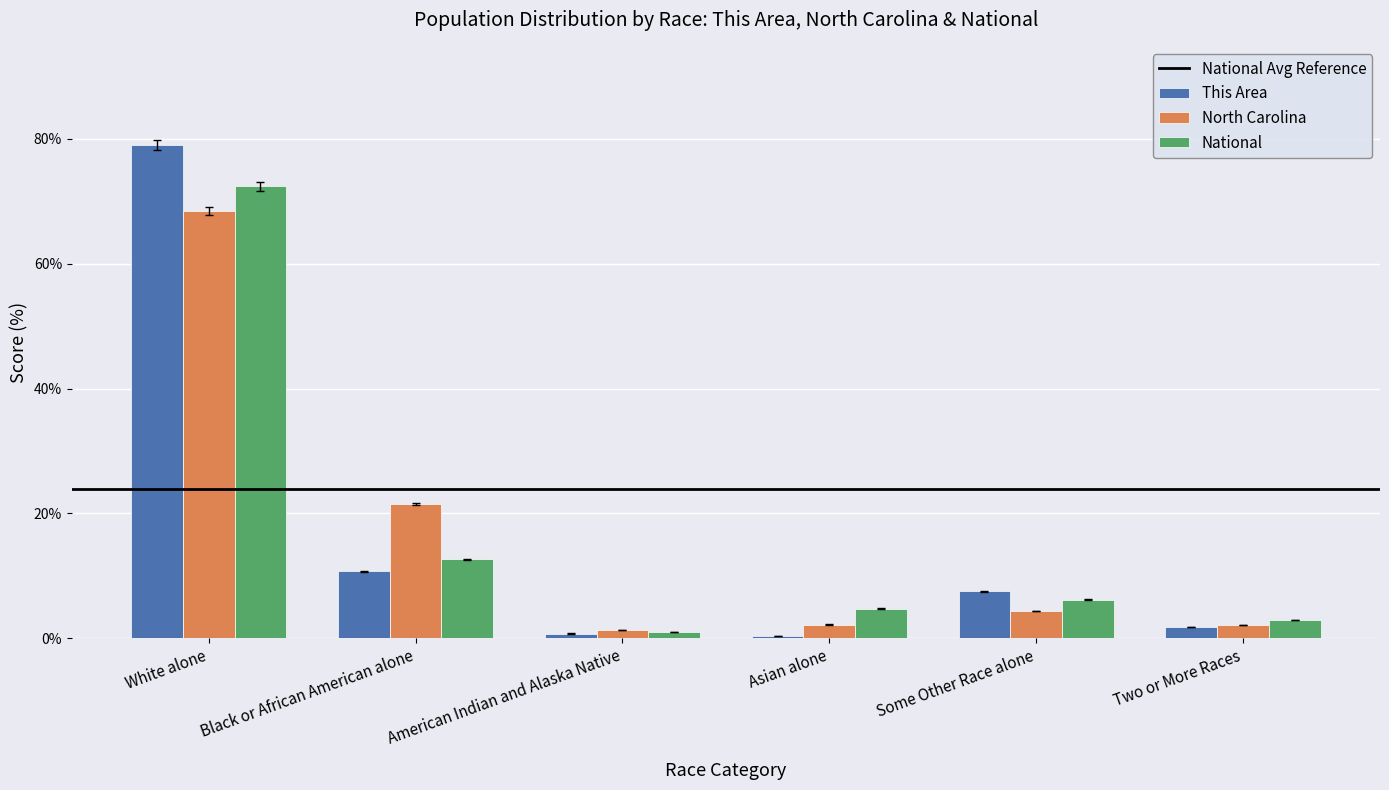

At which category is the sum across all series the highest?

White alone